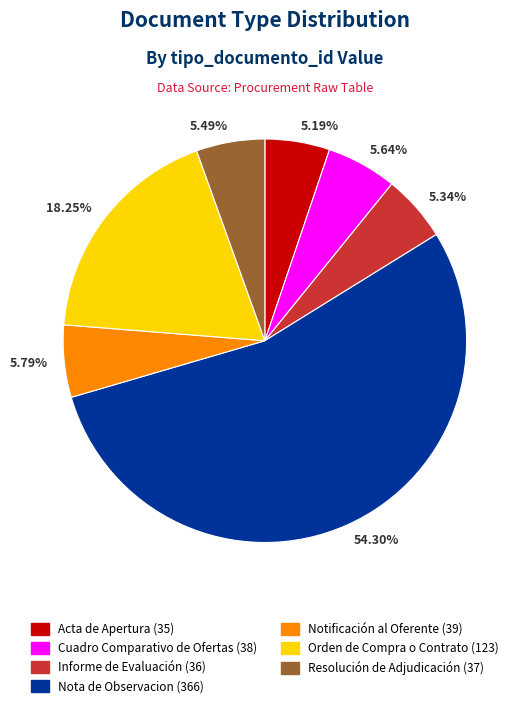

Combined, do Acta de Apertura (35) and Cuadro Comparativo de Ofertas (38) account for over 50%?

No